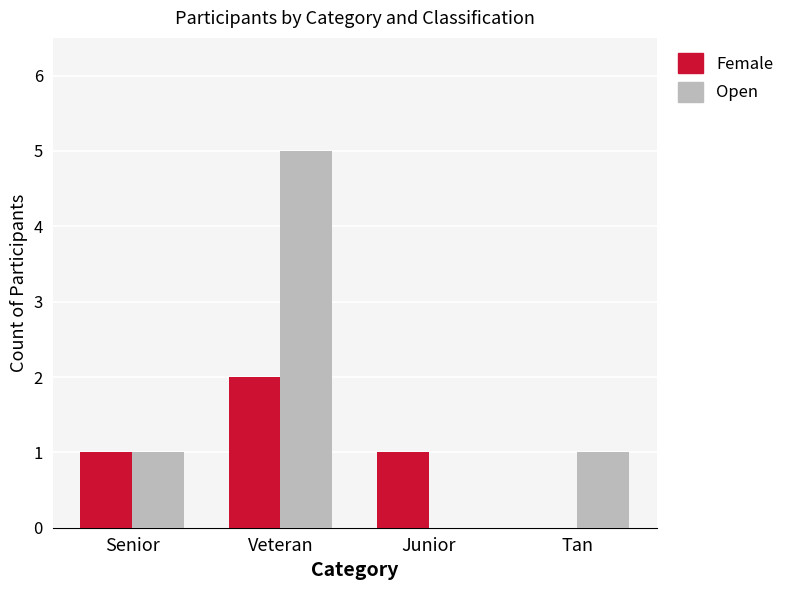

Which series changed the most between Senior and Tan?

Female